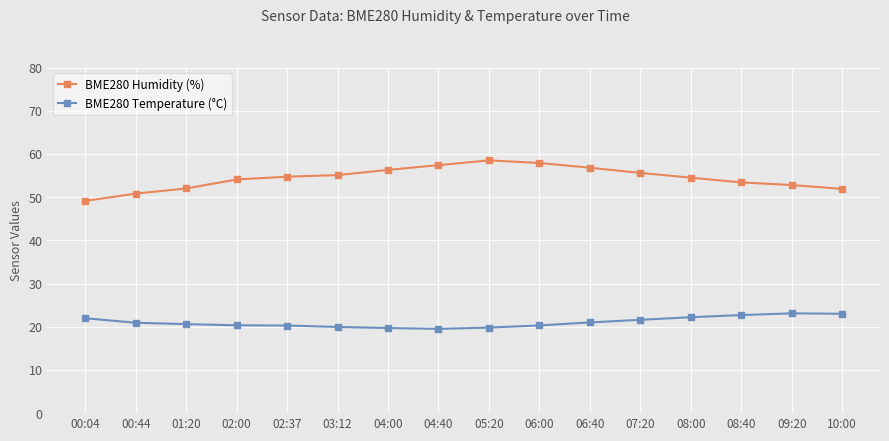

Between 02:37 and 08:00, which series saw the biggest shift?

BME280 Temperature (°C)